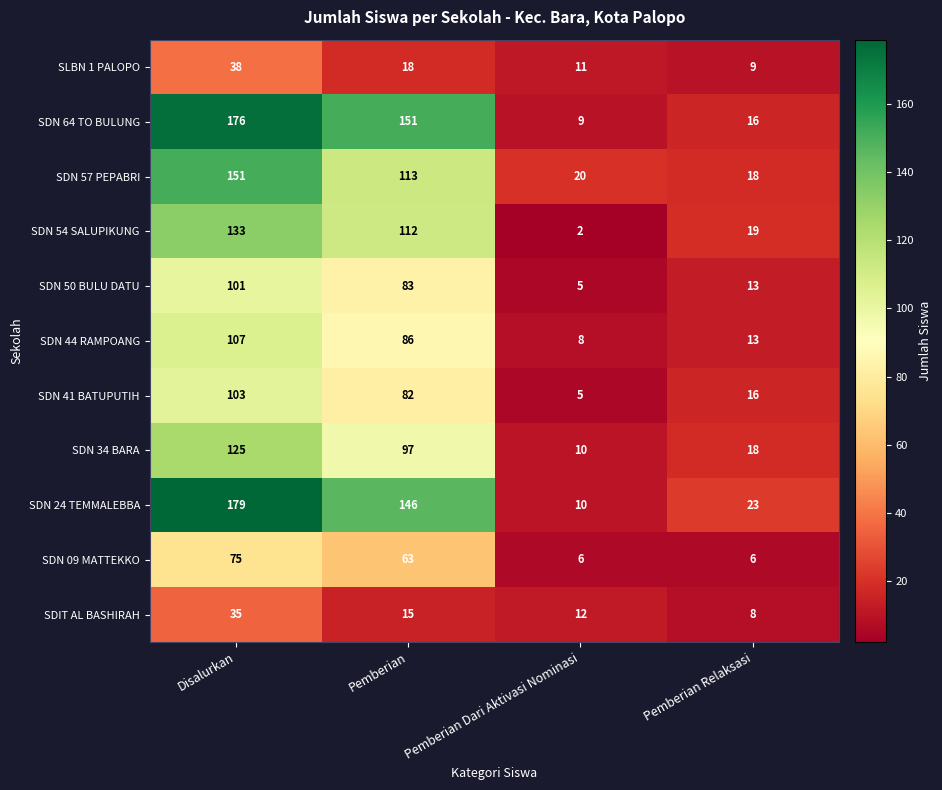

Rank the series at Pemberian from highest to lowest value.

SDN 64 TO BULUNG, SDN 24 TEMMALEBBA, SDN 57 PEPABRI, SDN 54 SALUPIKUNG, SDN 34 BARA, SDN 44 RAMPOANG, SDN 50 BULU DATU, SDN 41 BATUPUTIH, SDN 09 MATTEKKO, SLBN 1 PALOPO, SDIT AL BASHIRAH